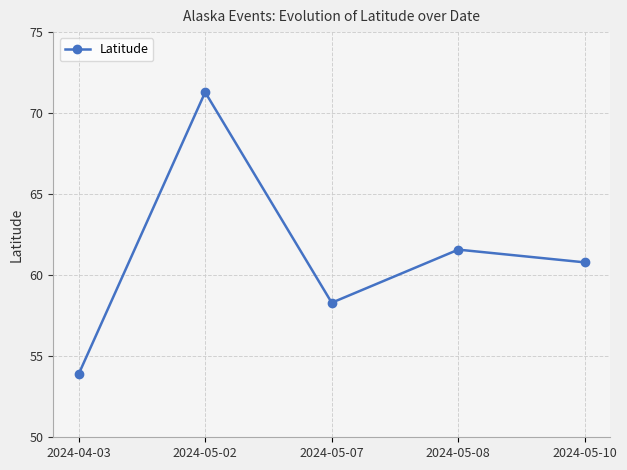

How many lines are shown in the chart?

1